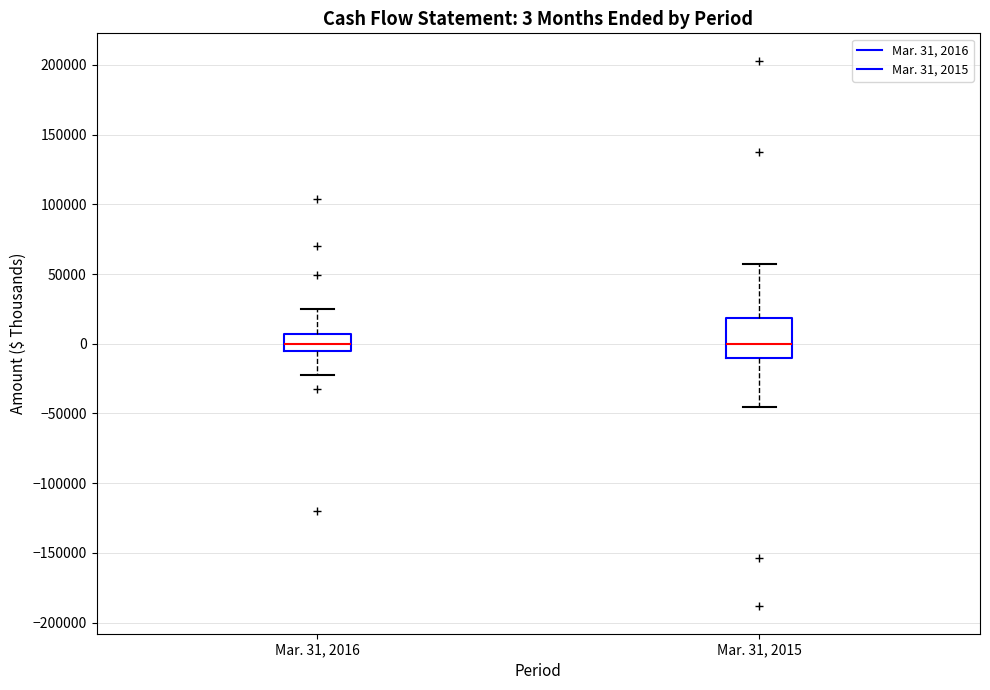

Which box is the tallest, from its lower edge to its upper edge?

Mar. 31, 2015